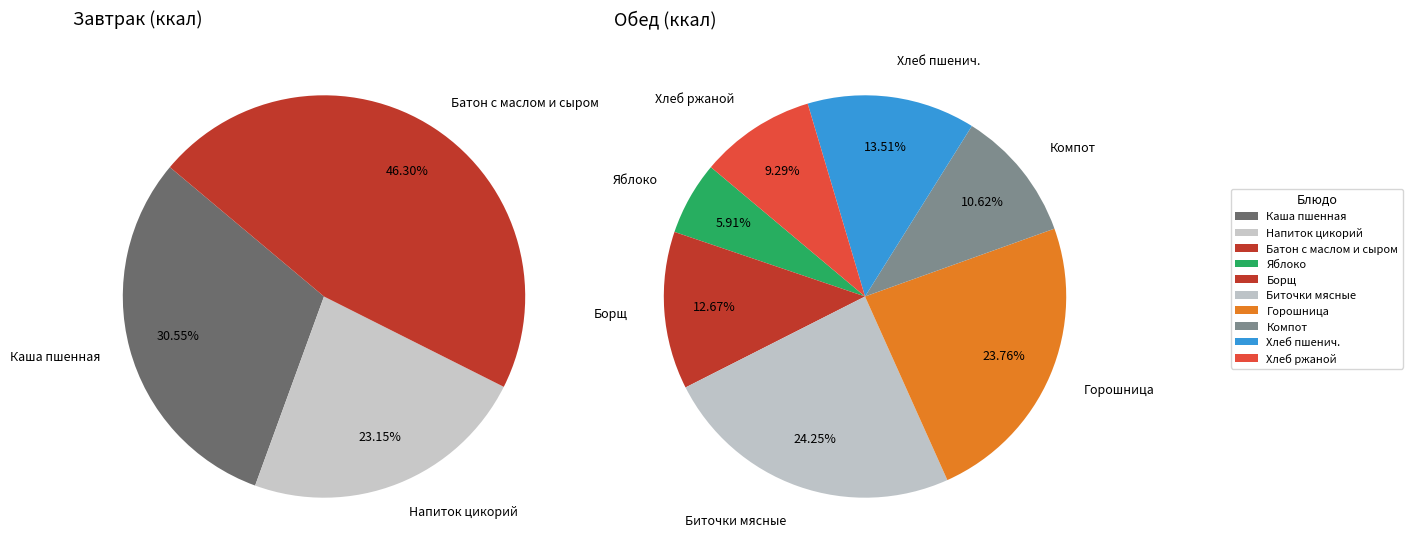

Does Горошница с маслом represent more than half of the total?

No